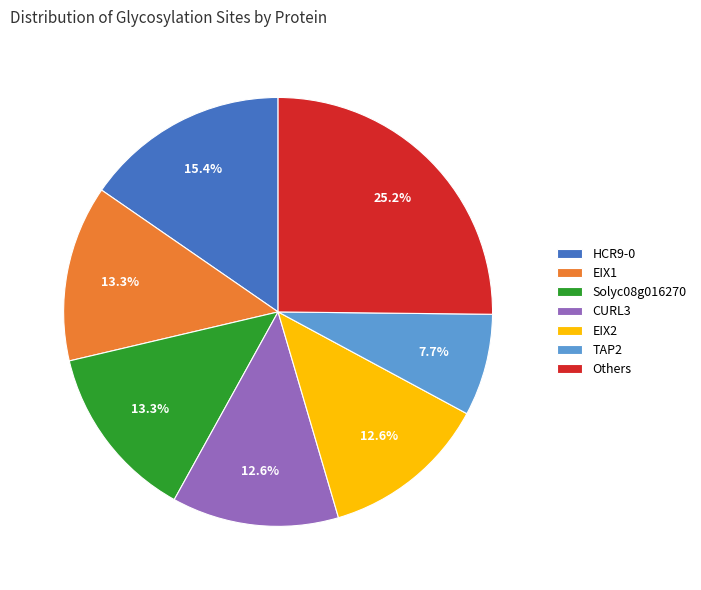

To the nearest percent, what percentage of the pie is TAP2?

8%